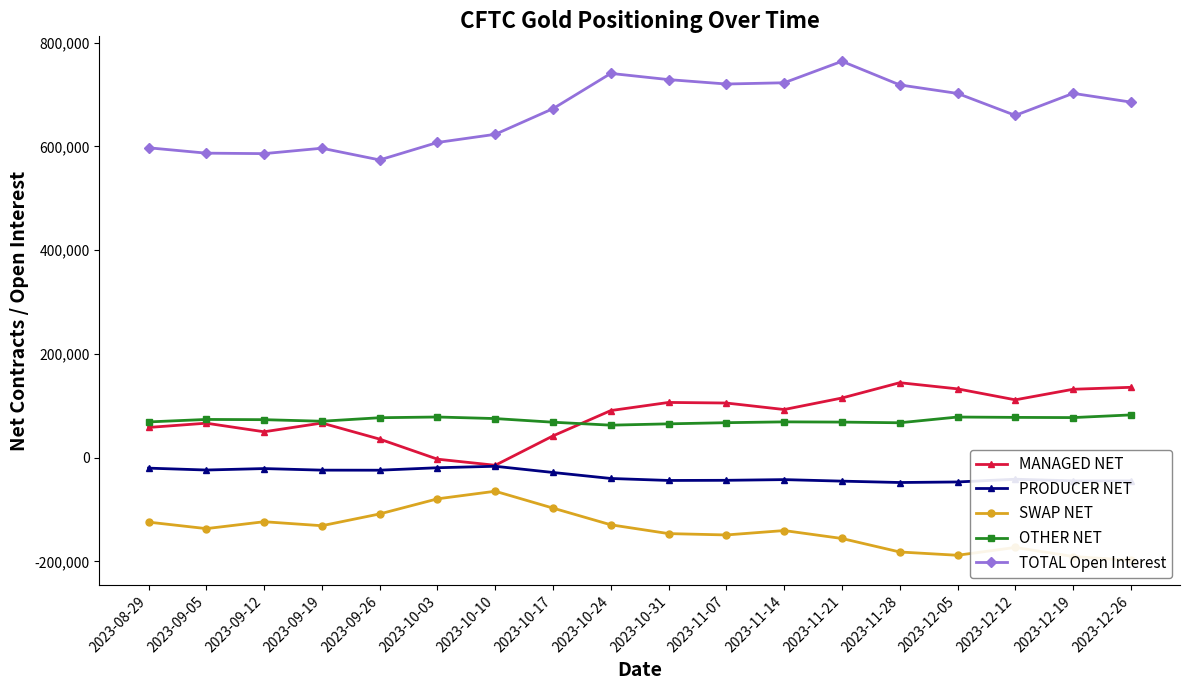

What is the label of the 15th point from the right?

2023-09-19